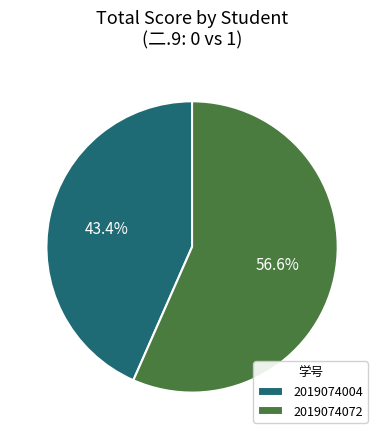

Is it true that 2019074072 is 99% of the pie?

False